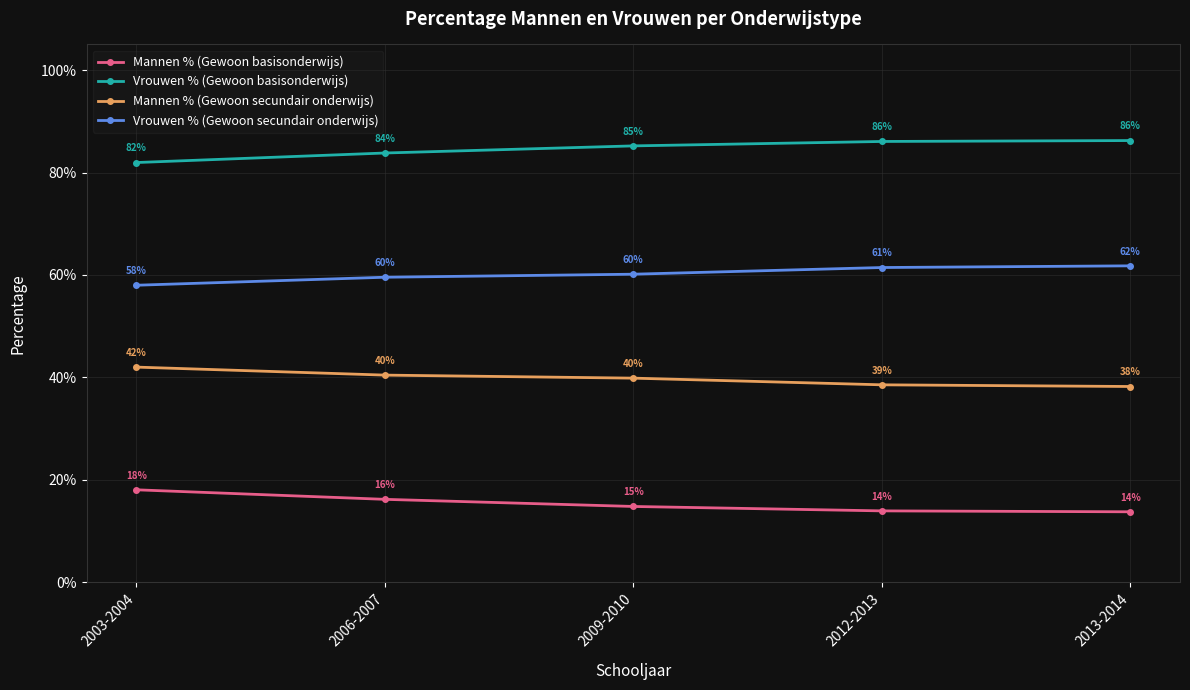

List the series in order of their peak value, lowest first.

Mannen % (Gewoon basisonderwijs), Mannen % (Gewoon secundair onderwijs), Vrouwen % (Gewoon secundair onderwijs), Vrouwen % (Gewoon basisonderwijs)